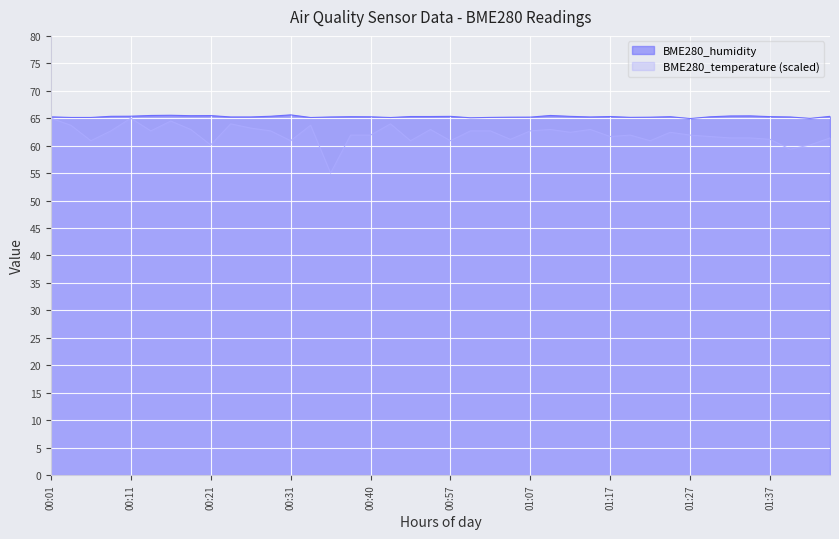

What are all the series names shown in the legend?

BME280_humidity, BME280_temperature (scaled)